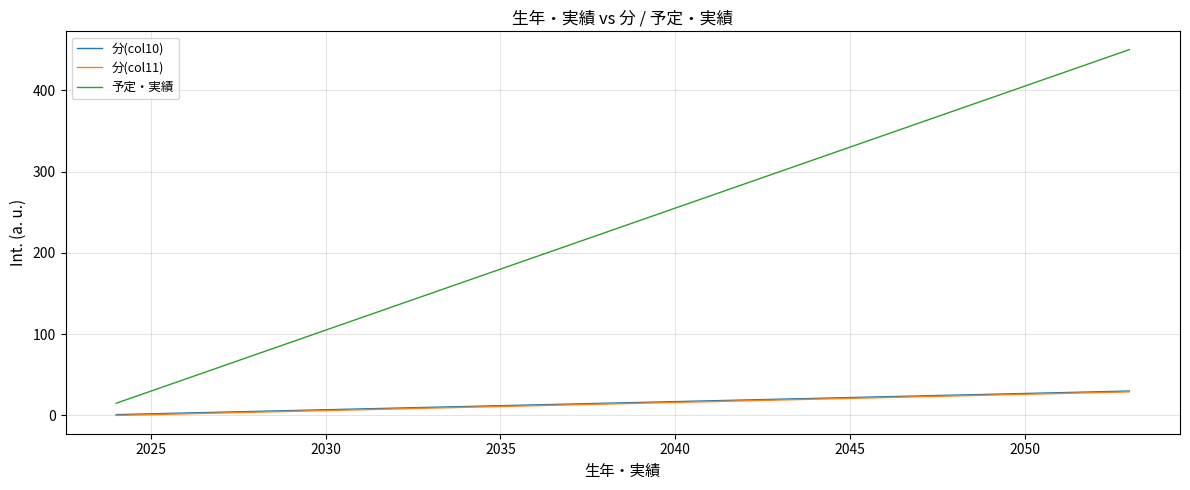

What is the maximum value shown in the chart?

450